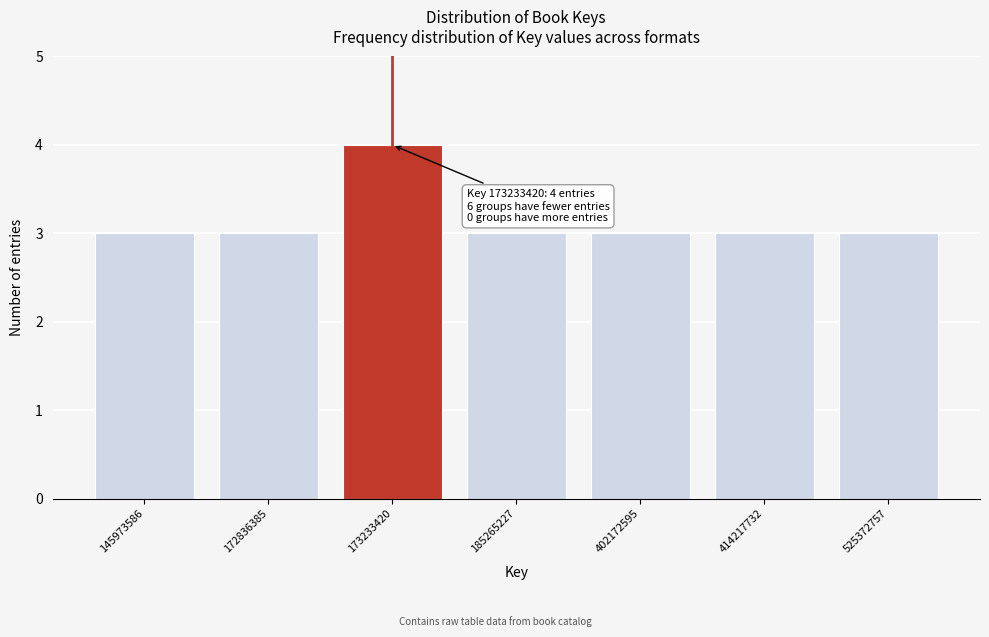

Reading right to left, transcribe all the data shown in this chart.

525372757=3	414217732=3	402172595=3	185265227=3	173233420=4	172836385=3	145973586=3